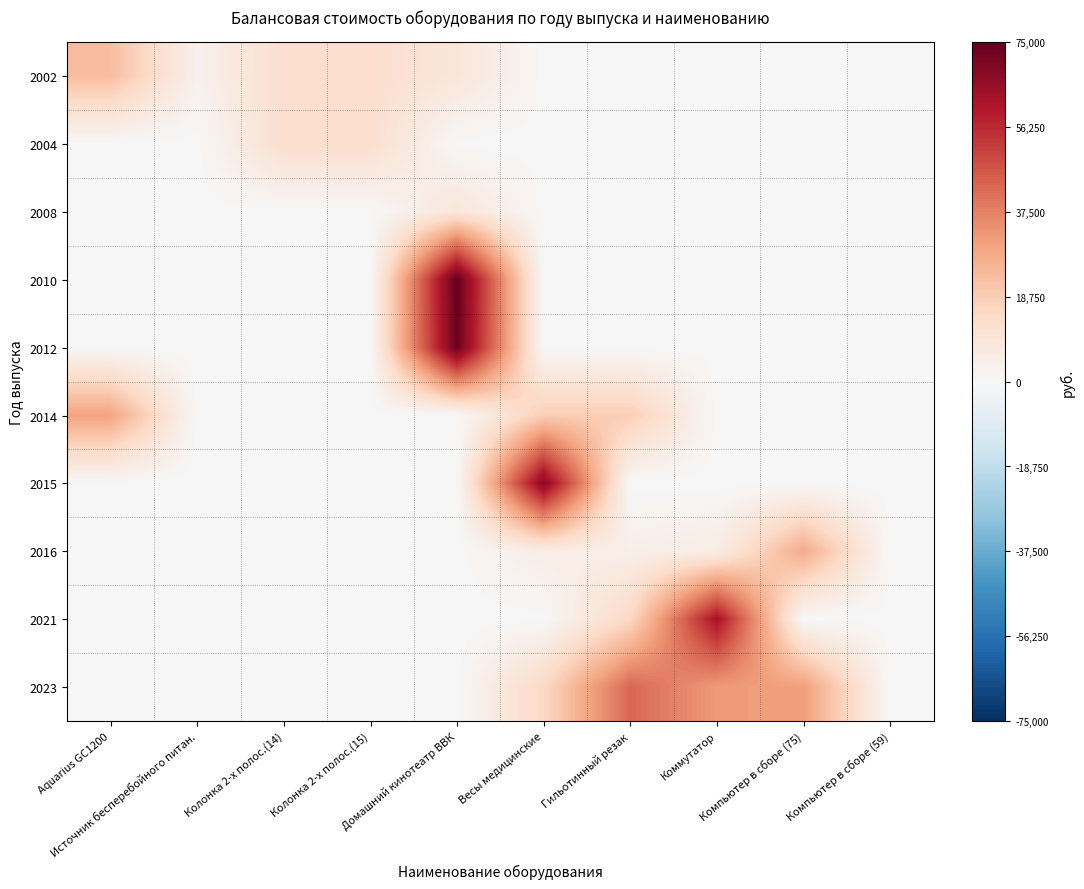

Reading right to left, list all the values displayed in this chart.

2002: Компьютер в сборе (59)=0.0	Компьютер в сборе (75)=0.0	Коммутатор=0.0	Гильотинный резак=0.0	Весы медицинские=0.0	Домашний кинотеатр ВВК=9000.0	Колонка 2-х полос.(15)=12583.2	Колонка 2-х полос.(14)=12583.2	Источник бесперебойного питан.=3245.1	Aquarius GC1200=23077.7
2004: Компьютер в сборе (59)=0.0	Компьютер в сборе (75)=0.0	Коммутатор=0.0	Гильотинный резак=0.0	Весы медицинские=0.0	Домашний кинотеатр ВВК=0.0	Колонка 2-х полос.(15)=12583.2	Колонка 2-х полос.(14)=12583.2	Источник бесперебойного питан.=0.0	Aquarius GC1200=0.0
2008: Компьютер в сборе (59)=0.0	Компьютер в сборе (75)=0.0	Коммутатор=0.0	Гильотинный резак=0.0	Весы медицинские=0.0	Домашний кинотеатр ВВК=9000.0	Колонка 2-х полос.(15)=0.0	Колонка 2-х полос.(14)=0.0	Источник бесперебойного питан.=0.0	Aquarius GC1200=0.0
2010: Компьютер в сборе (59)=0.0	Компьютер в сборе (75)=0.0	Коммутатор=0.0	Гильотинный резак=0.0	Весы медицинские=0.0	Домашний кинотеатр ВВК=75000.0	Колонка 2-х полос.(15)=0.0	Колонка 2-х полос.(14)=0.0	Источник бесперебойного питан.=0.0	Aquarius GC1200=0.0
2012: Компьютер в сборе (59)=0.0	Компьютер в сборе (75)=0.0	Коммутатор=0.0	Гильотинный резак=0.0	Весы медицинские=0.0	Домашний кинотеатр ВВК=73867.2	Колонка 2-х полос.(15)=0.0	Колонка 2-х полос.(14)=0.0	Источник бесперебойного питан.=0.0	Aquarius GC1200=0.0
2014: Компьютер в сборе (59)=0.0	Компьютер в сборе (75)=0.0	Коммутатор=0.0	Гильотинный резак=18553.0	Весы медицинские=18553.0	Домашний кинотеатр ВВК=0.0	Колонка 2-х полос.(15)=0.0	Колонка 2-х полос.(14)=0.0	Источник бесперебойного питан.=0.0	Aquarius GC1200=30000.0
2015: Компьютер в сборе (59)=0.0	Компьютер в сборе (75)=0.0	Коммутатор=0.0	Гильотинный резак=0.0	Весы медицинские=68000.0	Домашний кинотеатр ВВК=0.0	Колонка 2-х полос.(15)=0.0	Колонка 2-х полос.(14)=0.0	Источник бесперебойного питан.=0.0	Aquarius GC1200=0.0
2016: Компьютер в сборе (59)=0.0	Компьютер в сборе (75)=28092.4	Коммутатор=5500.0	Гильотинный резак=4150.0	Весы медицинские=5200.0	Домашний кинотеатр ВВК=0.0	Колонка 2-х полос.(15)=0.0	Колонка 2-х полос.(14)=0.0	Источник бесперебойного питан.=0.0	Aquarius GC1200=0.0
2021: Компьютер в сборе (59)=0.0	Компьютер в сборе (75)=0.0	Коммутатор=62100.0	Гильотинный резак=15200.0	Весы медицинские=0.0	Домашний кинотеатр ВВК=0.0	Колонка 2-х полос.(15)=0.0	Колонка 2-х полос.(14)=0.0	Источник бесперебойного питан.=0.0	Aquarius GC1200=0.0
2023: Компьютер в сборе (59)=0.0	Компьютер в сборе (75)=31000.0	Коммутатор=32000.0	Гильотинный резак=43000.0	Весы медицинские=15000.0	Домашний кинотеатр ВВК=0.0	Колонка 2-х полос.(15)=0.0	Колонка 2-х полос.(14)=0.0	Источник бесперебойного питан.=0.0	Aquarius GC1200=0.0